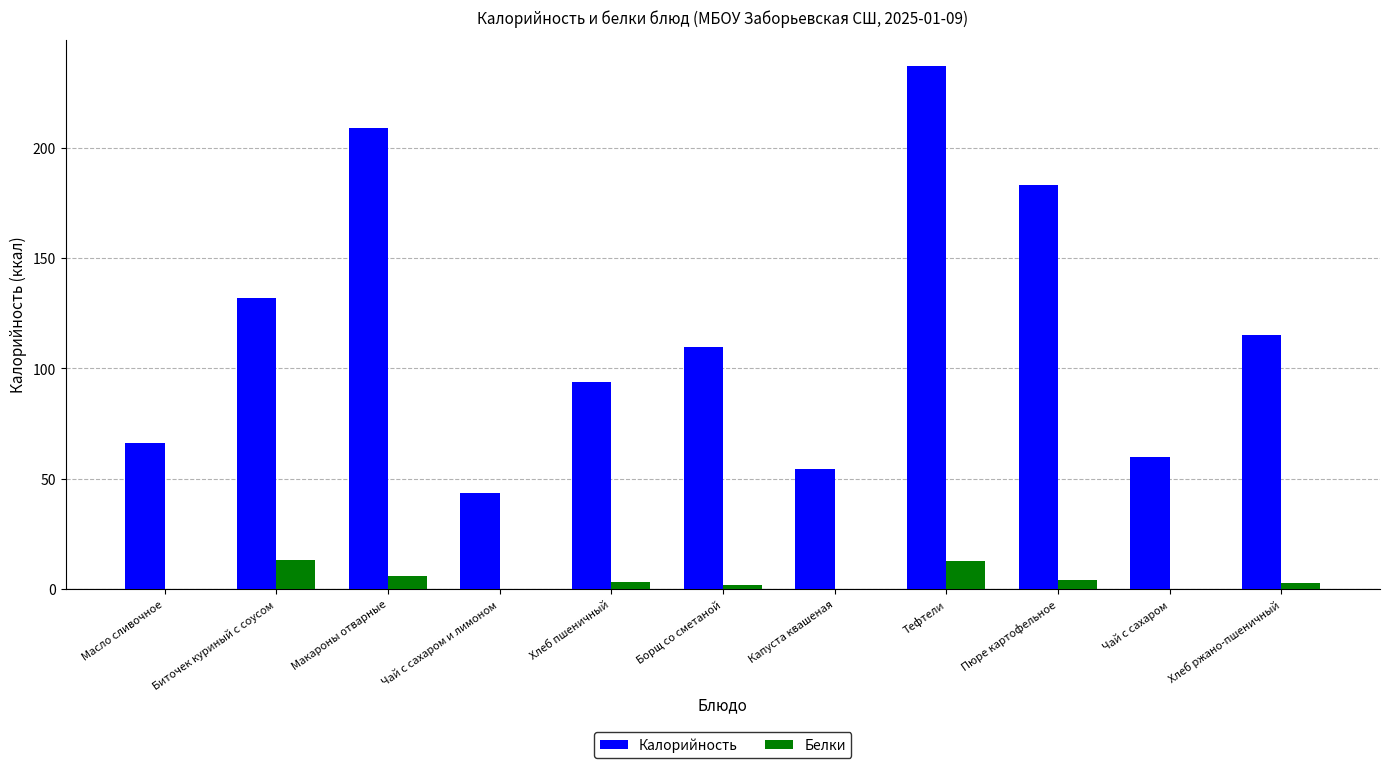

Which series changed the most between Макароны отварные and Хлеб пшеничный?

Калорийность